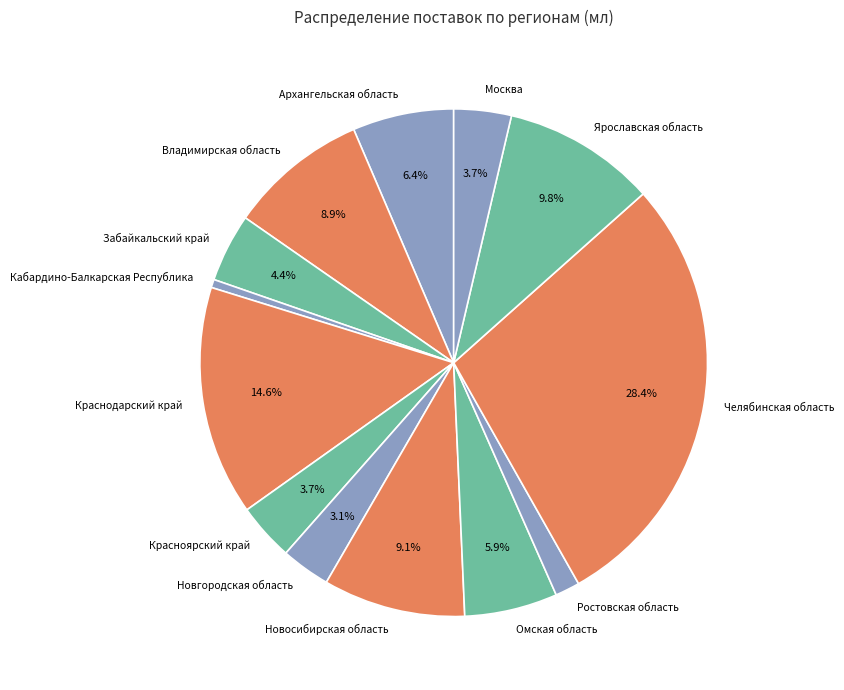

What is the largest slice in the pie chart?

Челябинская область